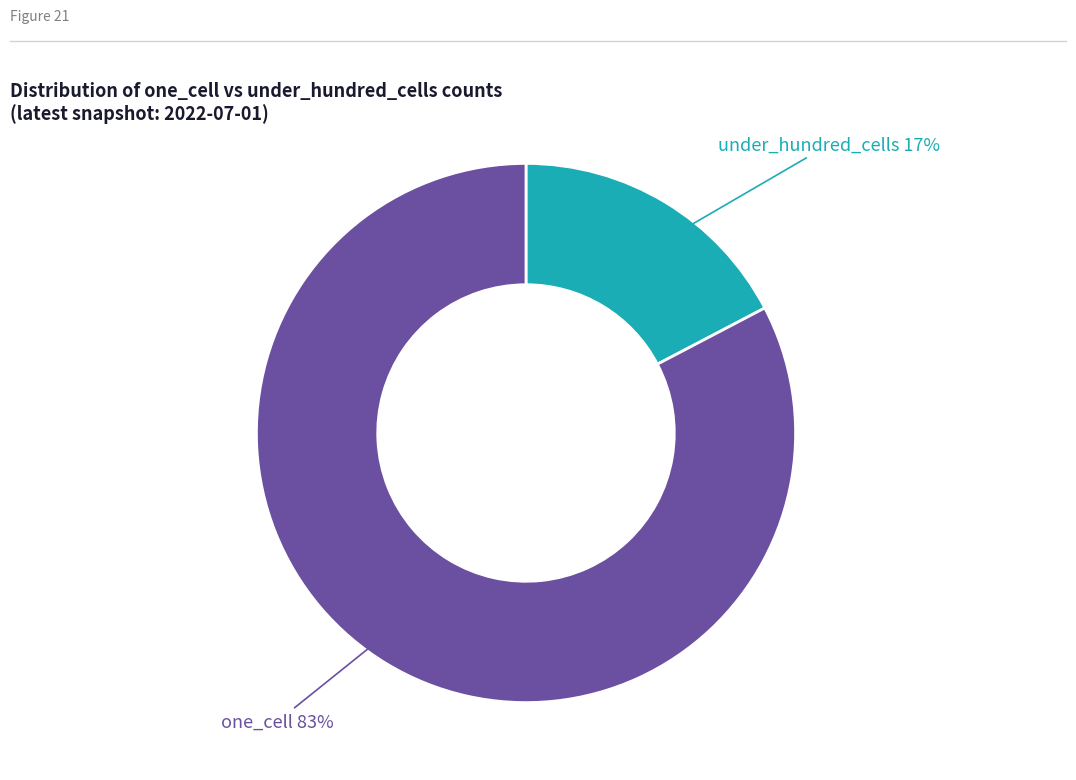

To the nearest percent, what is the average slice percentage?

50%